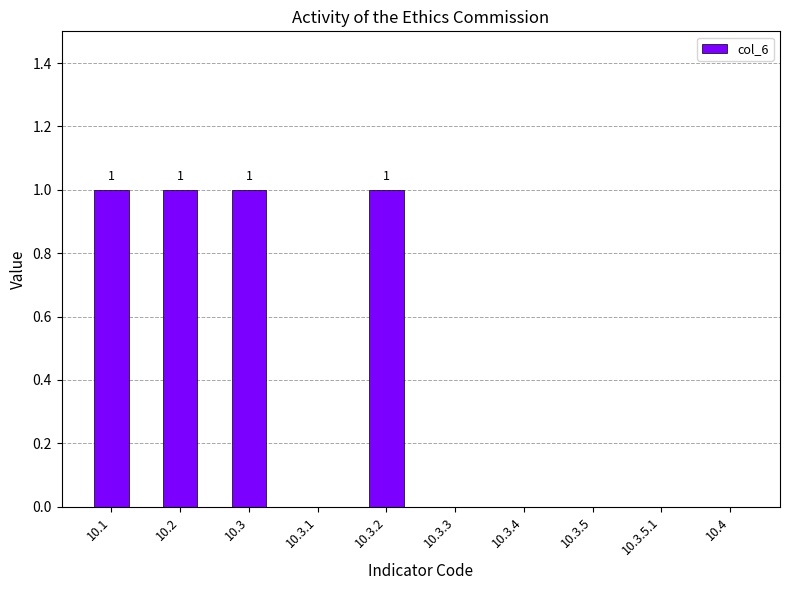

Reading right to left, list all the values displayed in this chart.

10.4=0	10.3.5.1=0	10.3.5=0	10.3.4=0	10.3.3=0	10.3.2=1	10.3.1=0	10.3=1	10.2=1	10.1=1